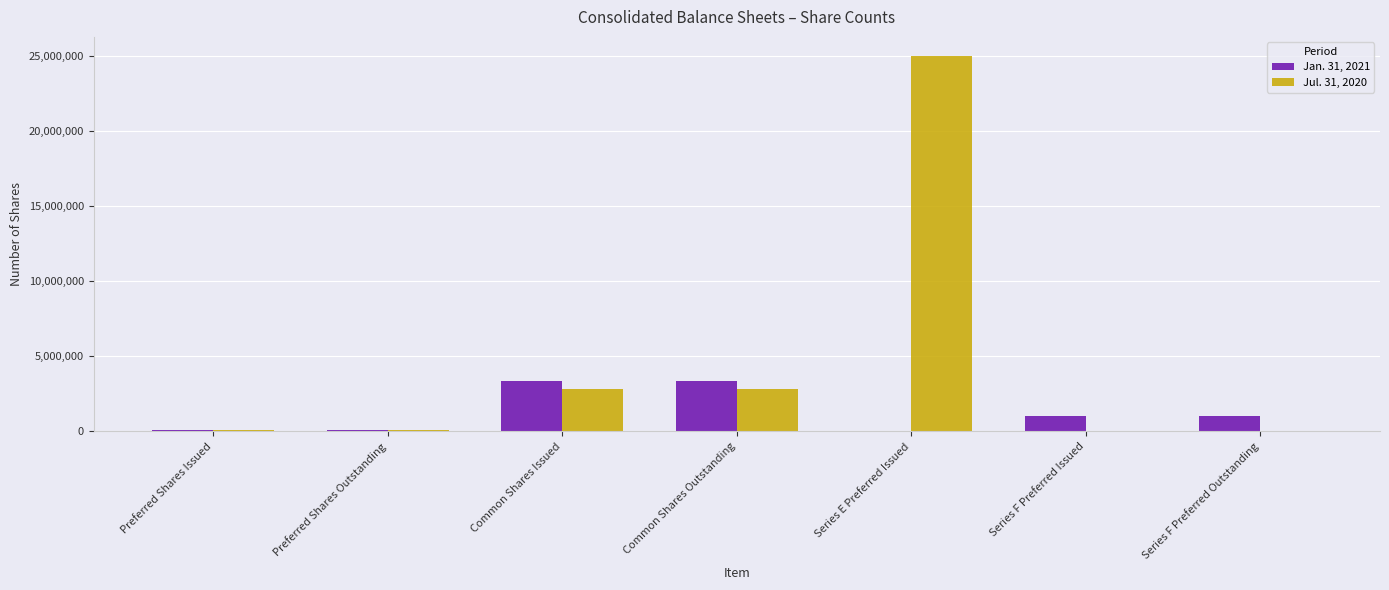

What is the sum of all Jul. 31, 2020 values?

30850032